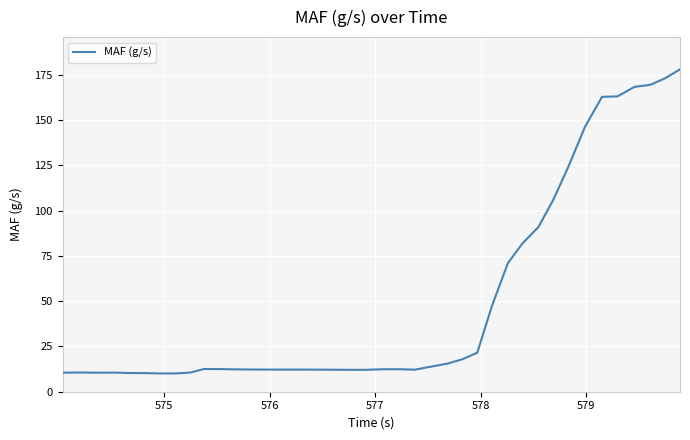

What is the maximum value shown in the chart?

177.9